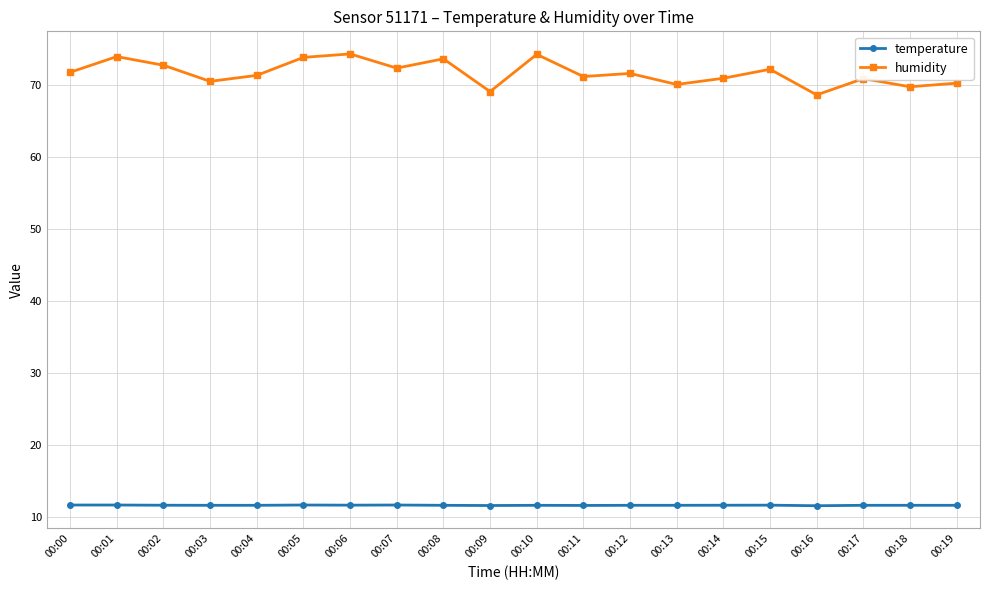

How many temperature values are between 11 and 12?

20